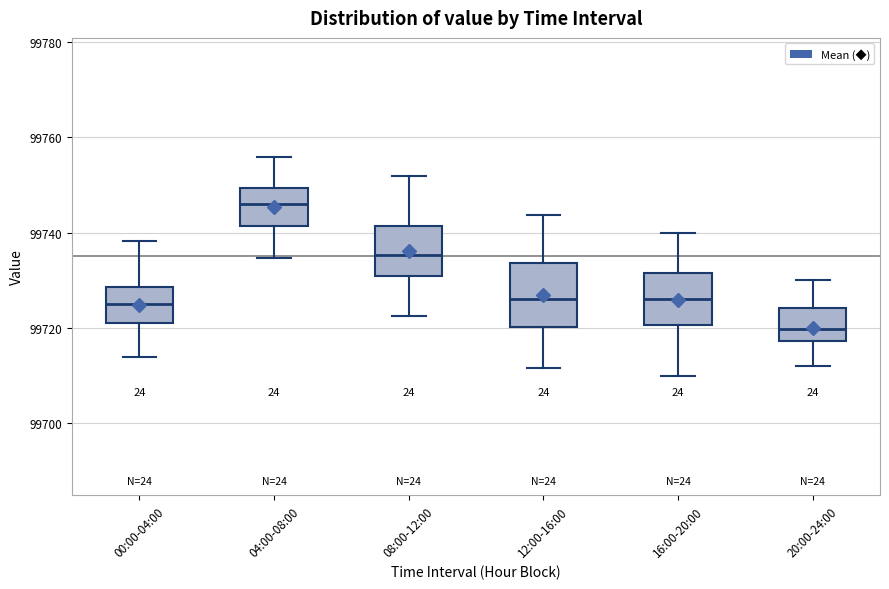

Reading left to right, read every box against the y-axis: the position of its median line, the range the box covers, and the ends of its whiskers. The values are not printed on the chart, so give them approximately, as read against the axis.

00:00-04:00: median 99726, box 99722 to 99728, whiskers 99714 to 99738
04:00-08:00: median 99746, box 99742 to 99750, whiskers 99734 to 99756
08:00-12:00: median 99736, box 99730 to 99742, whiskers 99722 to 99752
12:00-16:00: median 99726, box 99720 to 99734, whiskers 99712 to 99744
16:00-20:00: median 99726, box 99720 to 99732, whiskers 99710 to 99740
20:00-24:00: median 99720, box 99718 to 99724, whiskers 99712 to 99730